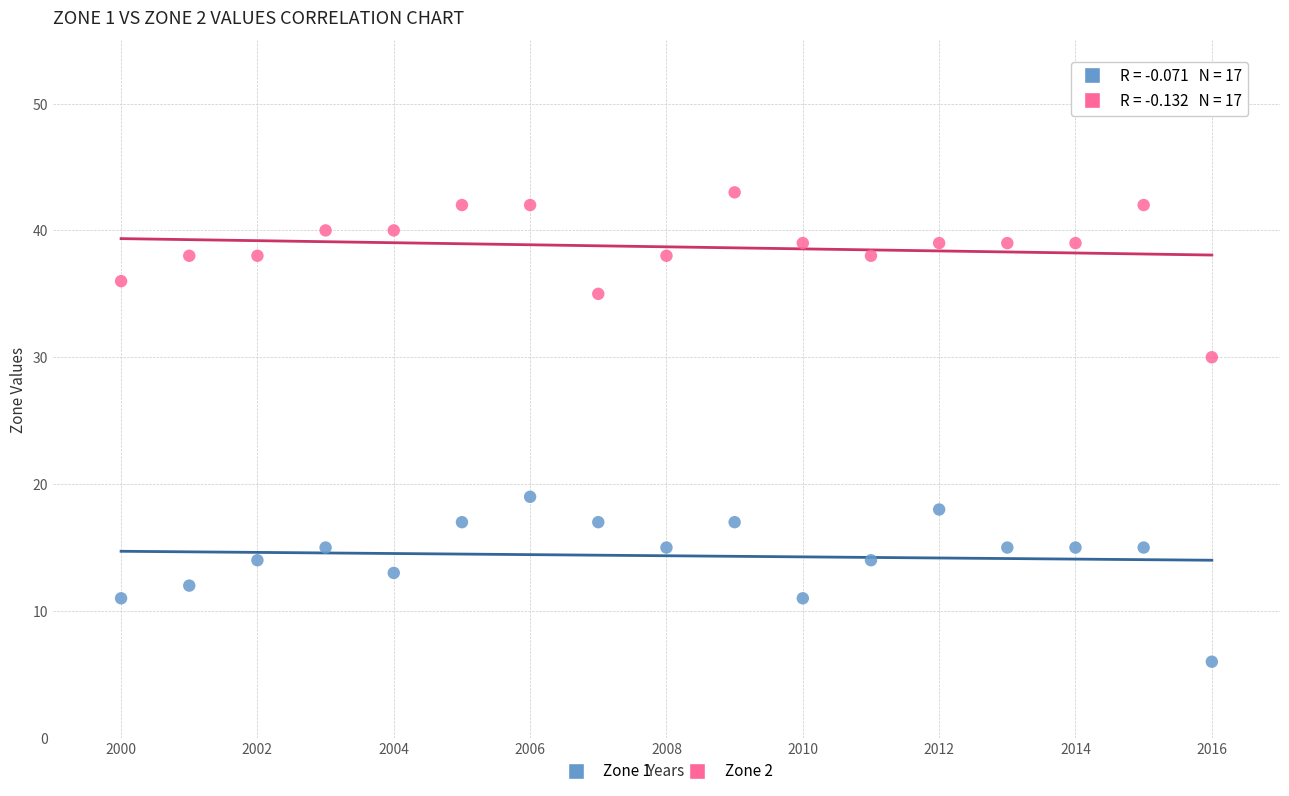

Which series reaches the maximum Y coordinate?

Zone 2